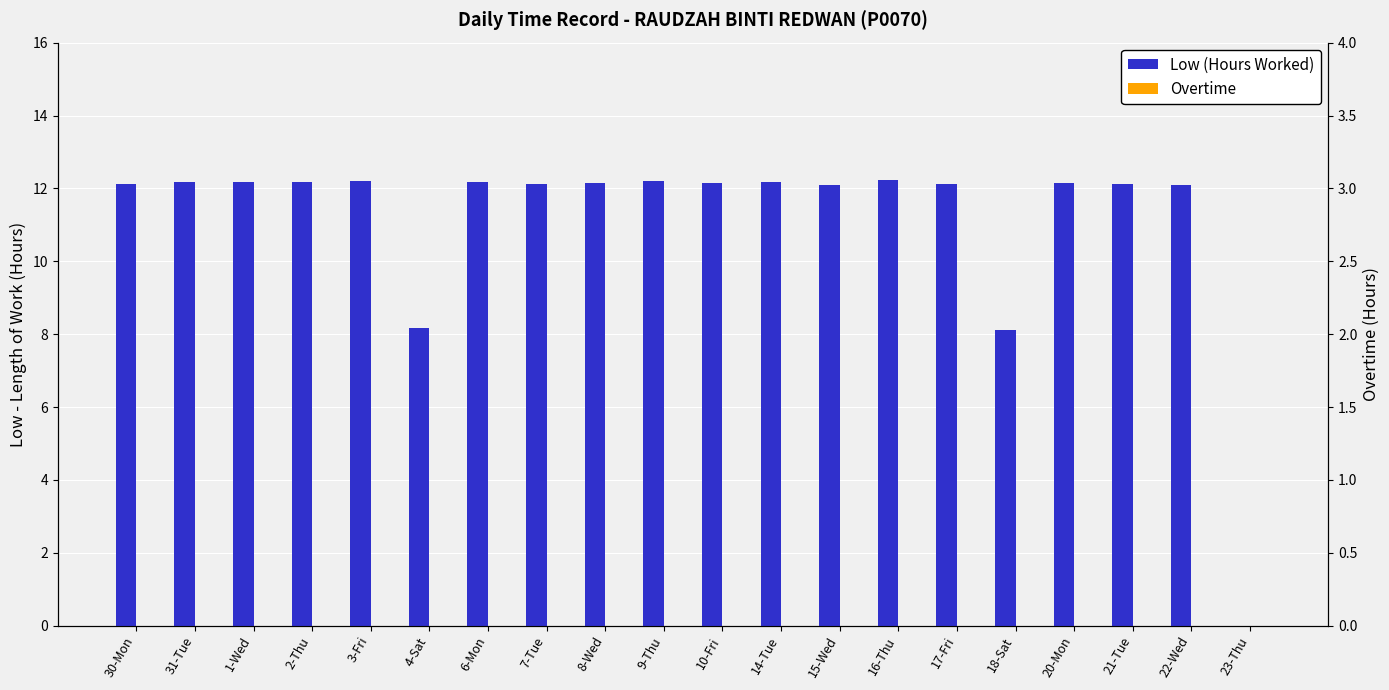

What is the sum of all Low (Hours Worked) values?

222.9